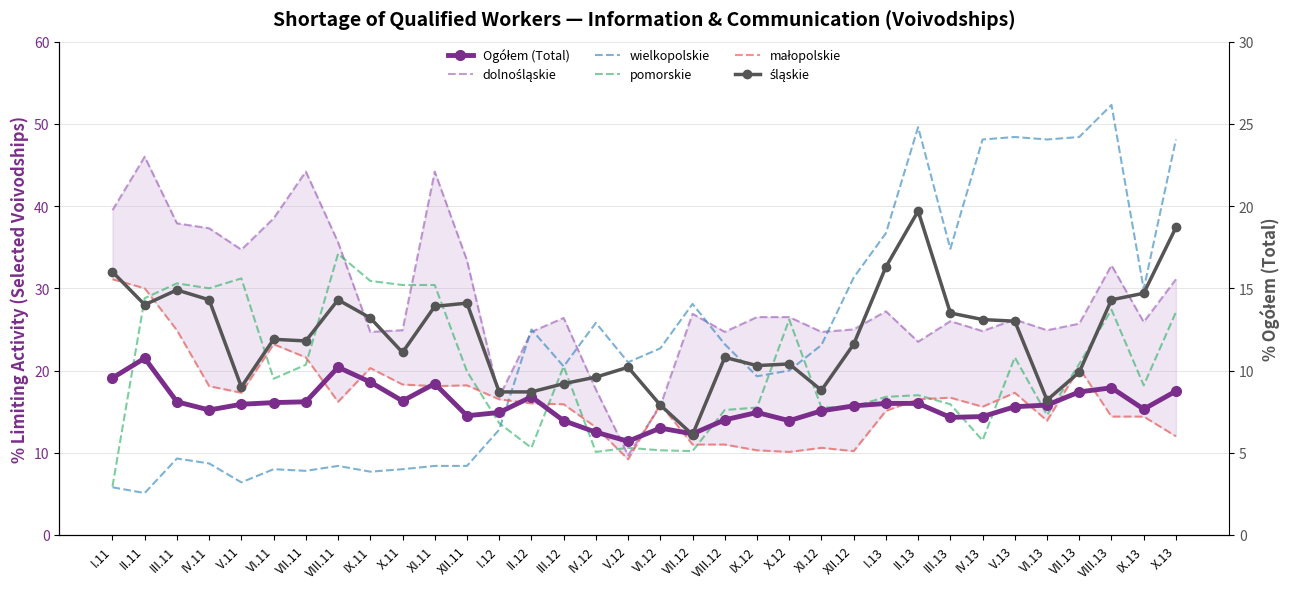

Is it true that Ogółem (Total) equals 14.9 at I.12?

True